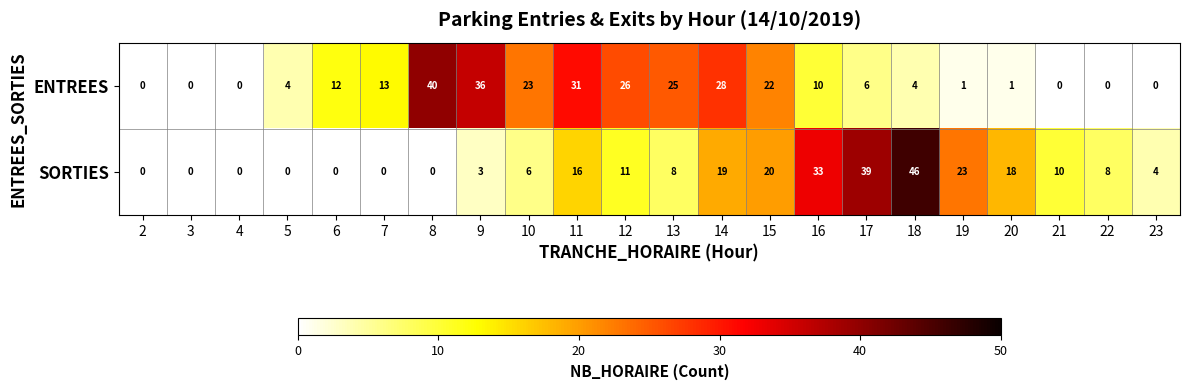

Is it true that ENTREES equals 20 at 21?

False